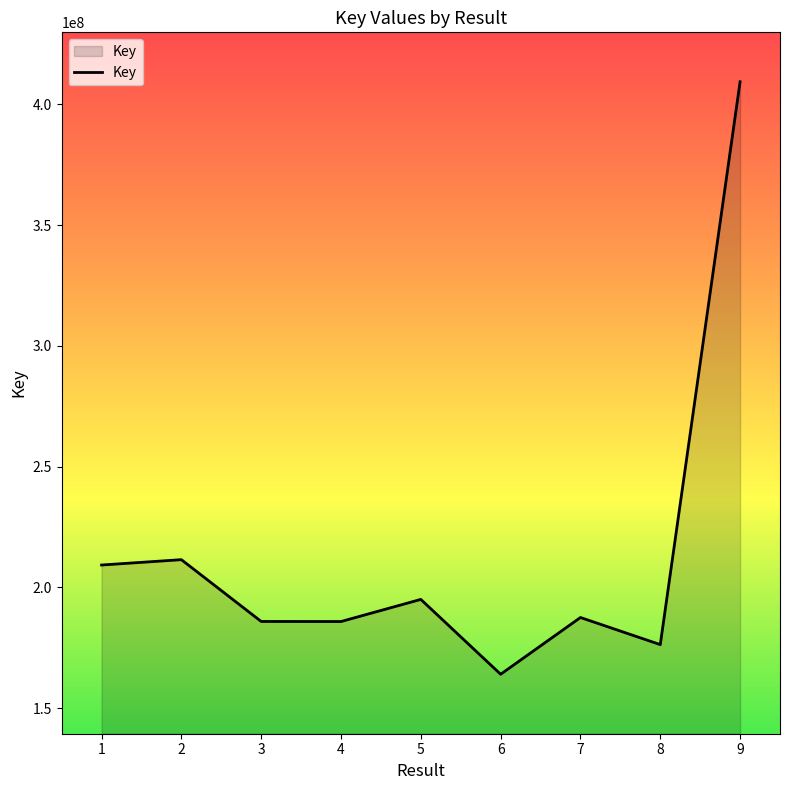

What is the greatest value displayed?

409313880